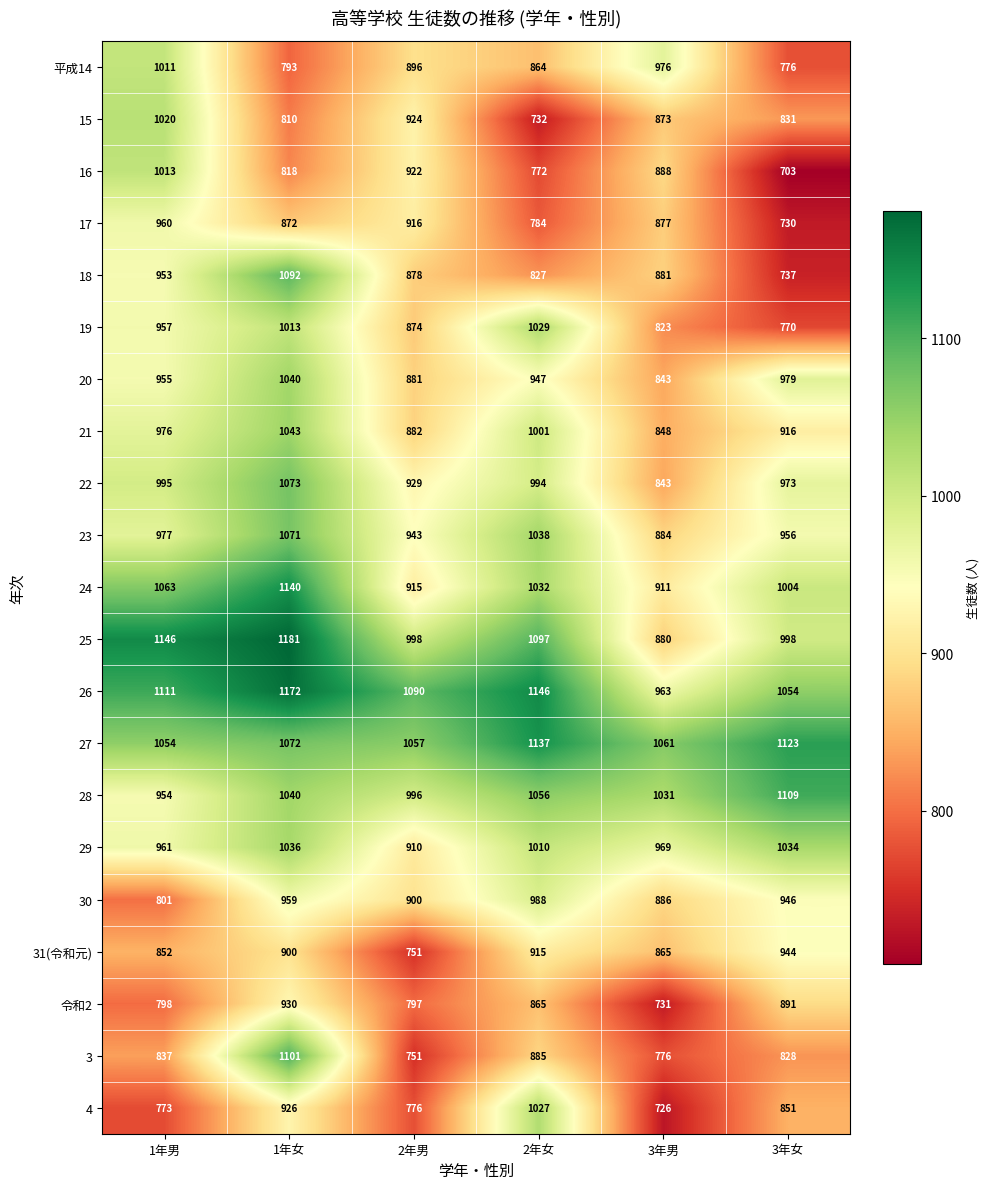

At how many categories does at least one series exceed 1112?

4